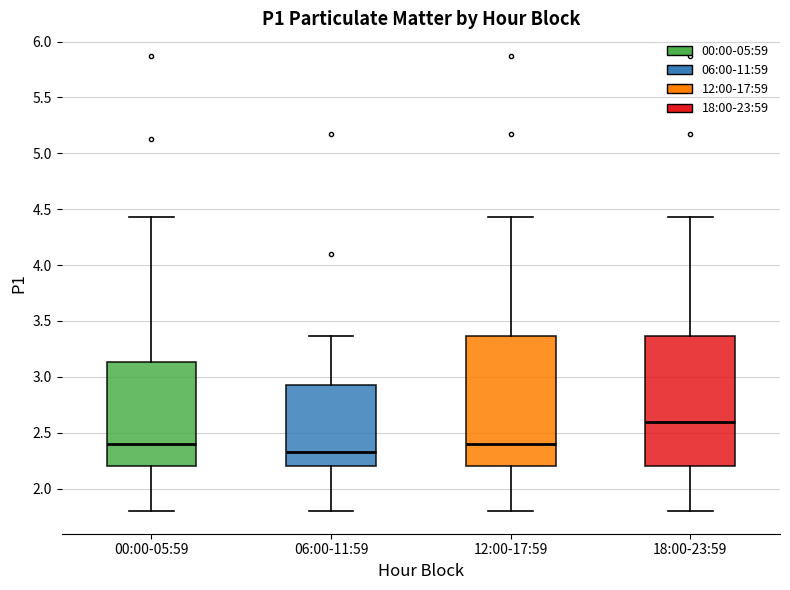

Reading left to right, transcribe this box plot: for each box, give where its median line is, the range the box spans, and where its two whiskers end, as read against the y-axis. The values are not printed on the chart, so give them approximately, as read against the axis.

00:00-05:59: median 2.40, box 2.20 to 3.15, whiskers 1.80 to 4.45
06:00-11:59: median 2.35, box 2.20 to 2.95, whiskers 1.80 to 3.35
12:00-17:59: median 2.40, box 2.20 to 3.35, whiskers 1.80 to 4.45
18:00-23:59: median 2.60, box 2.20 to 3.35, whiskers 1.80 to 4.45